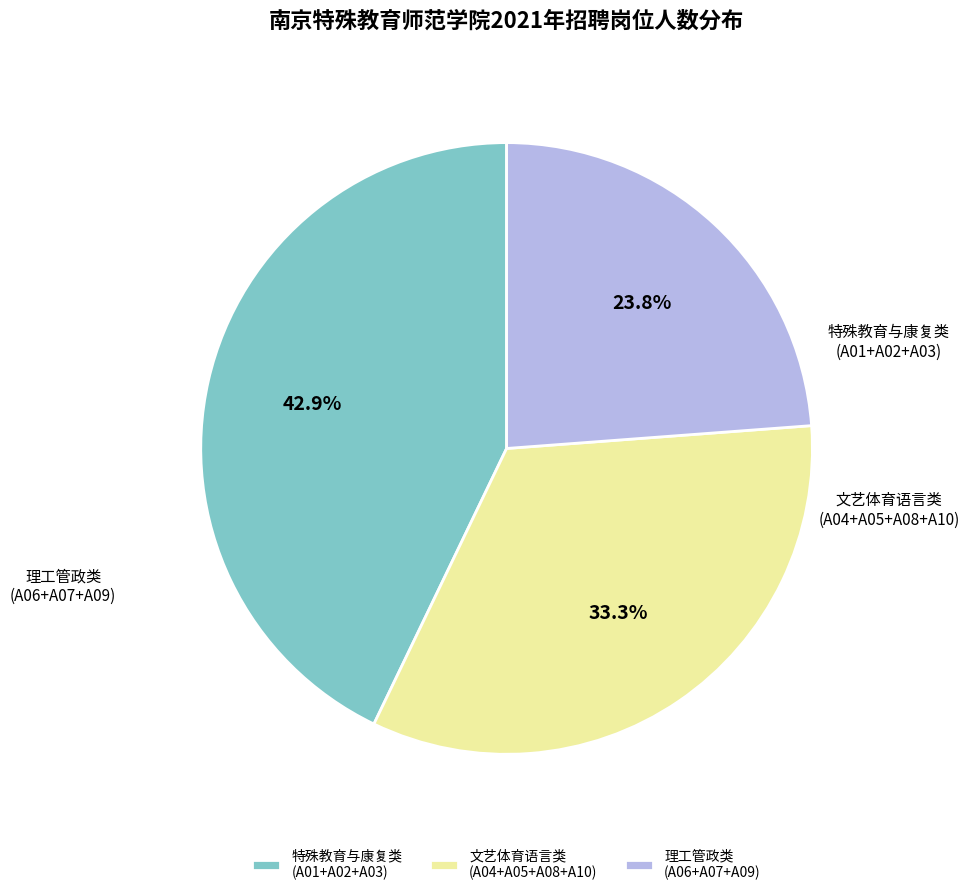

Between 特殊教育与康复类 (A01+A02+A03) and 理工管政类 (A06+A07+A09), which is larger?

特殊教育与康复类 (A01+A02+A03)